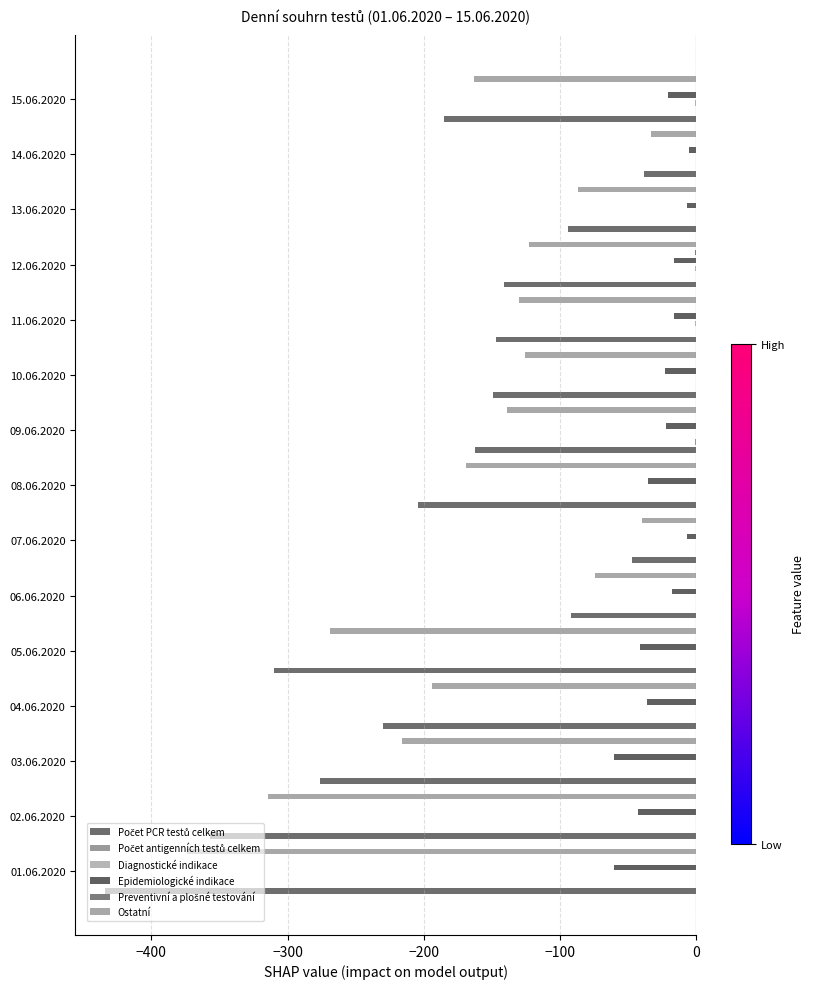

Rank the series by their maximum value, from lowest to highest.

Počet PCR testů celkem, Ostatní, Epidemiologické indikace, Počet antigenních testů celkem, Diagnostické indikace, Preventivní a plošné testování